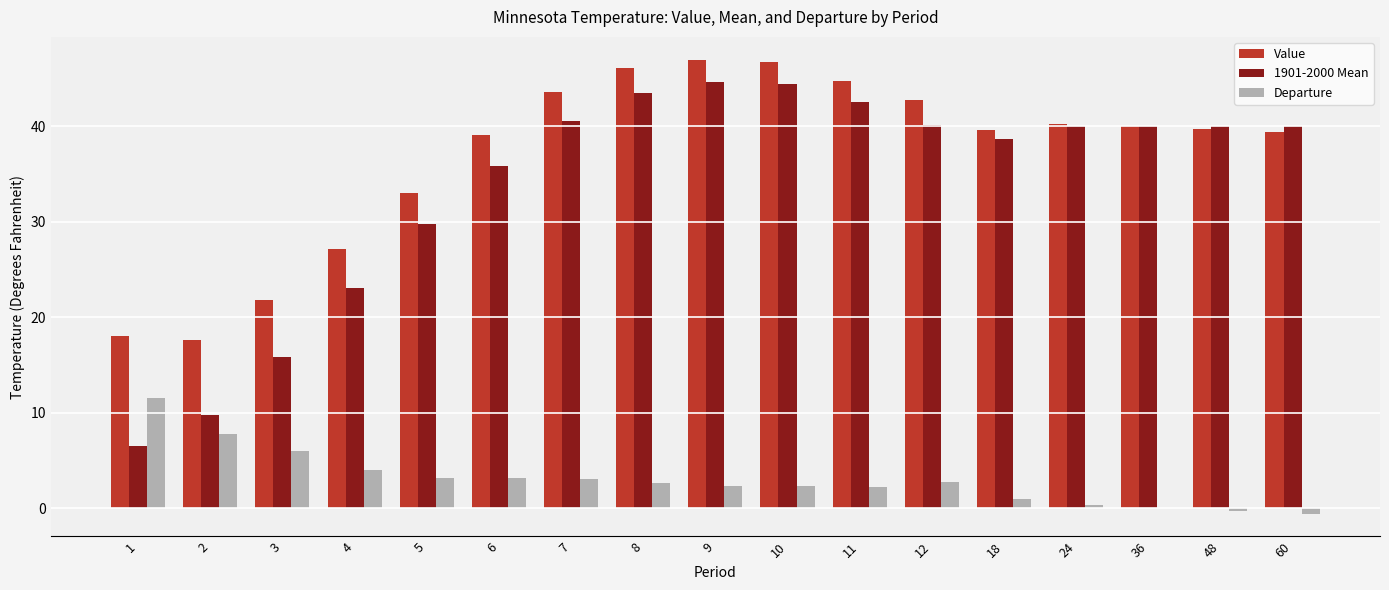

How many groups of bars are there?

17